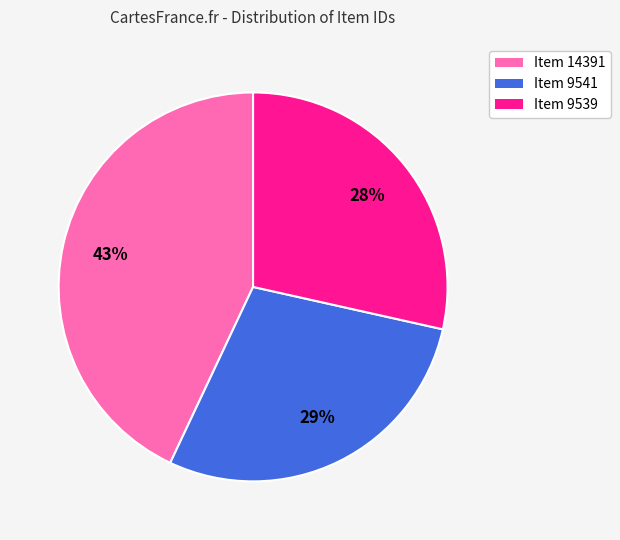

Count the number of slices in the pie.

3